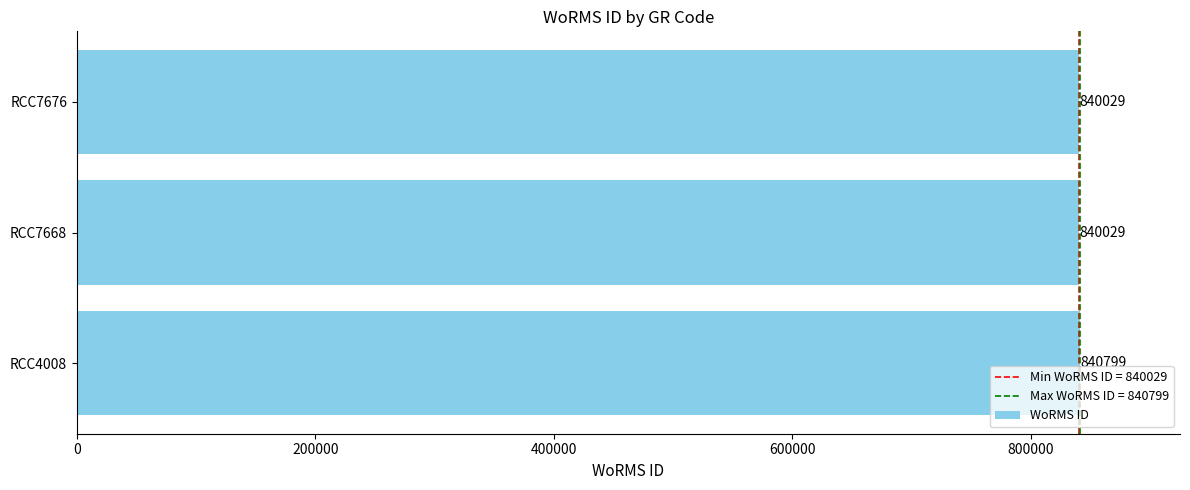

Reading top to bottom, list all the values displayed in this chart.

840029	840029	840799